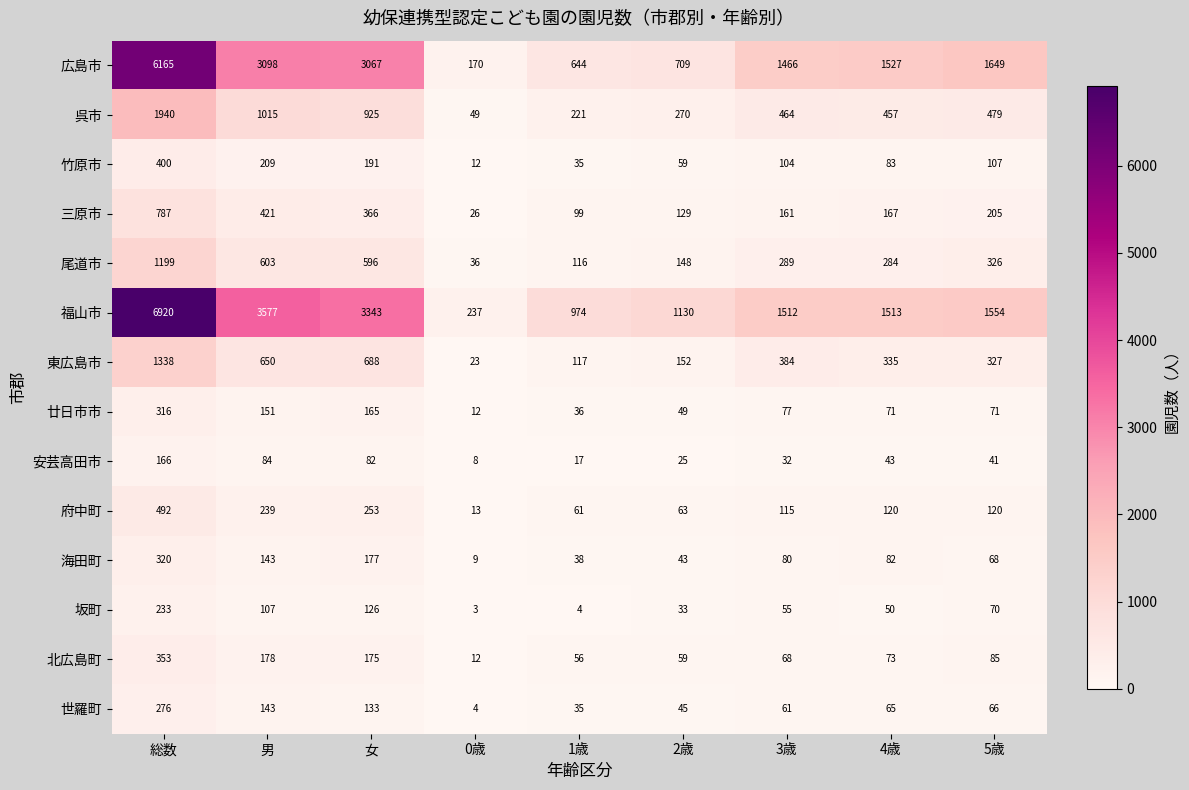

Where does the 三原市 series first go above 167?

総数